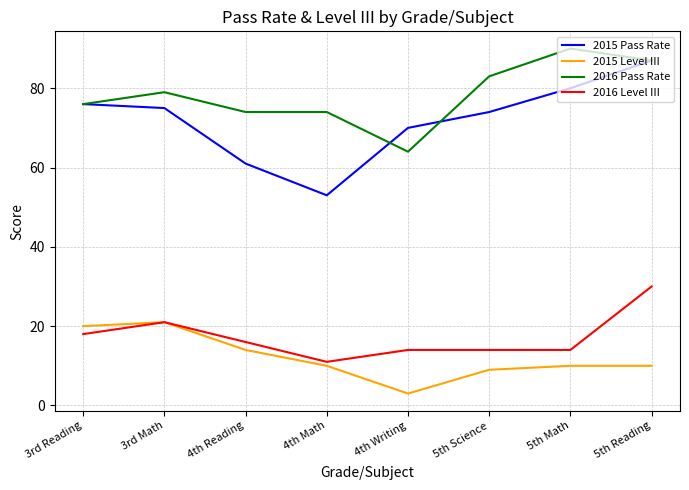

Reading right to left, extract all data points from this chart.

2015 Pass Rate: 87	80	74	70	53	61	75	76
2015 Level III: 10	10	9	3	10	14	21	20
2016 Pass Rate: 87	90	83	64	74	74	79	76
2016 Level III: 30	14	14	14	11	16	21	18